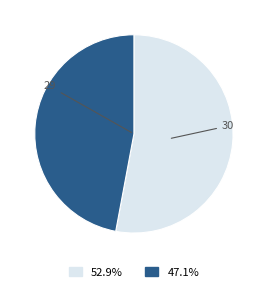

True or false: 30 accounts for 53% of the total.

False